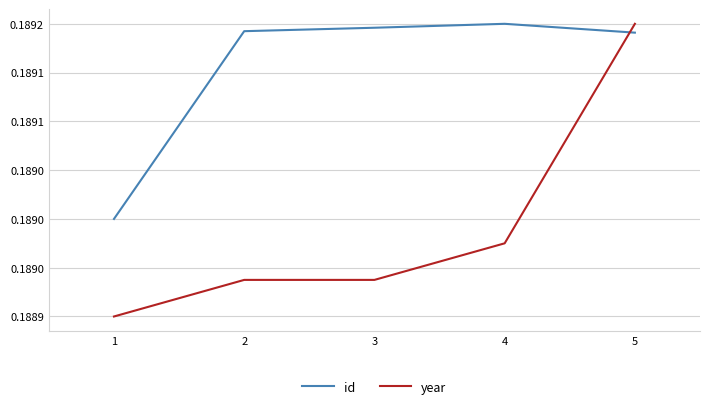

True or false: id has more than 1 interior local peaks.

False